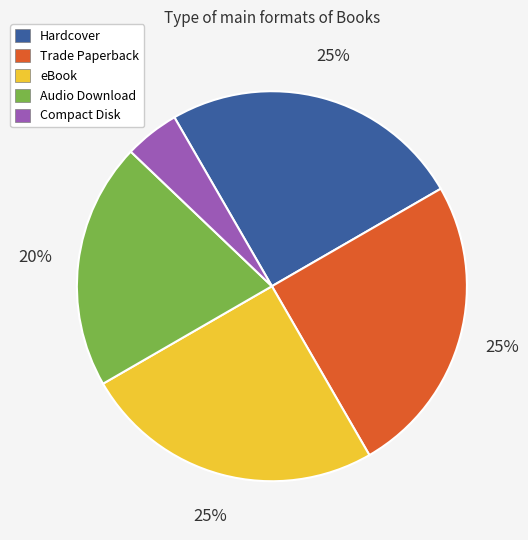

To the nearest percent, what is the difference between the Hardcover and Audio Download slice percentages?

5%